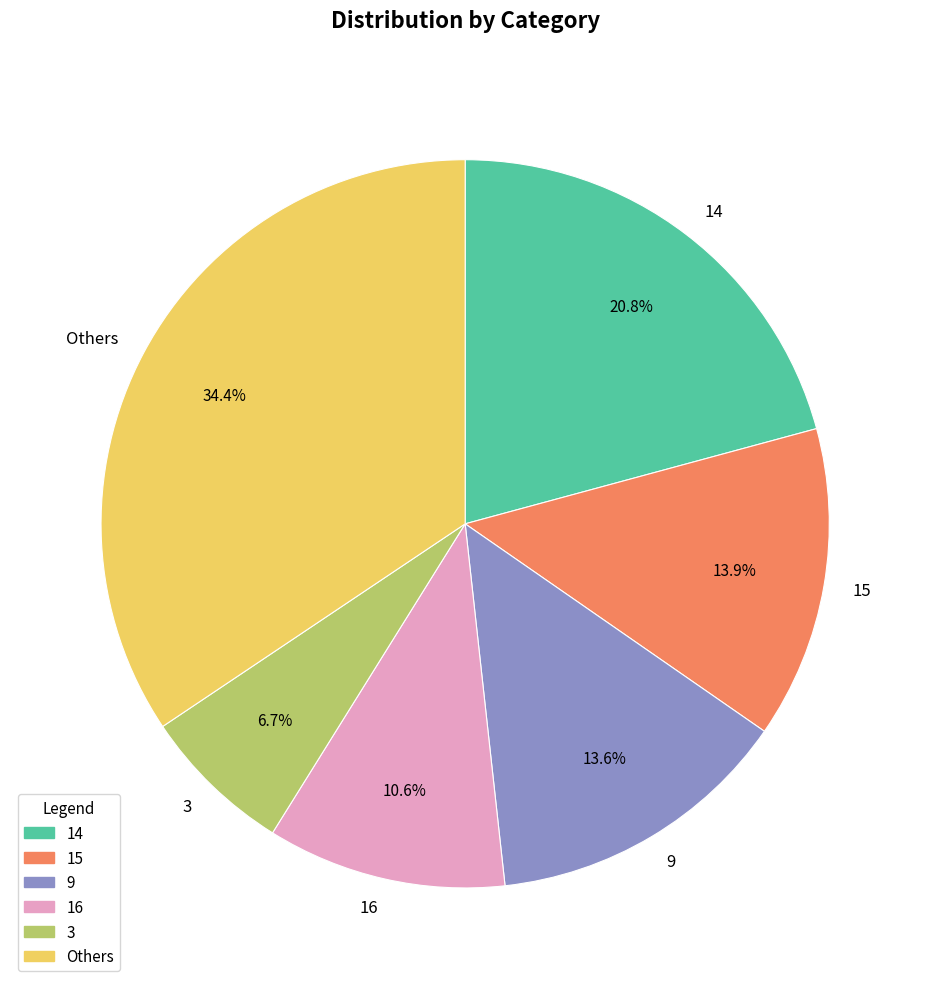

What percentage is NOT represented by 16?

89.4%